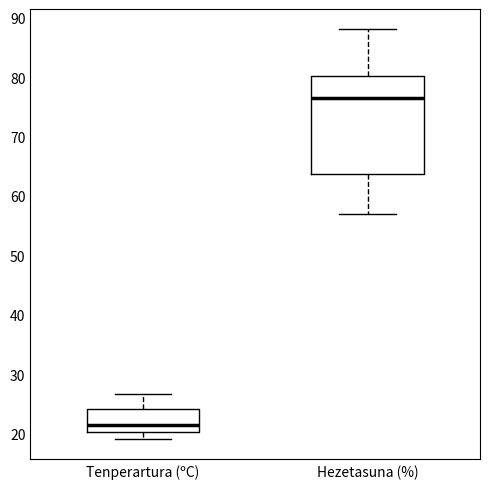

Reading left to right, transcribe this box plot: for each box, give where its median line is, the range the box spans, and where its two whiskers end, as read against the y-axis. The values are not printed on the chart, so give them approximately, as read against the axis.

Tenperartura (ºC): median 21, box 20 to 24, whiskers 19 to 27
Hezetasuna (%): median 77, box 64 to 80, whiskers 57 to 88